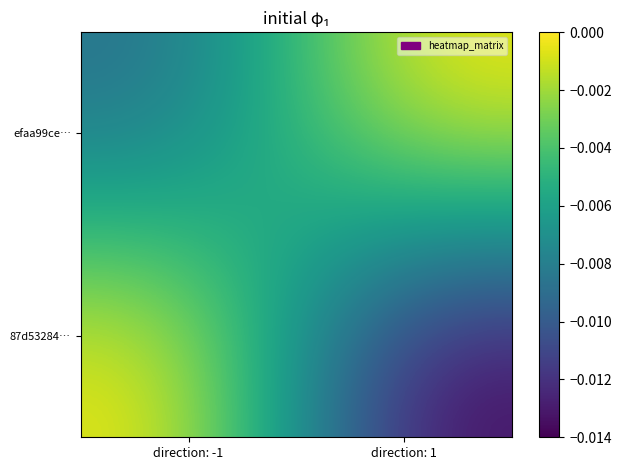

Rank the series by their maximum value, from lowest to highest.

efaa99ce…, 87d53284…